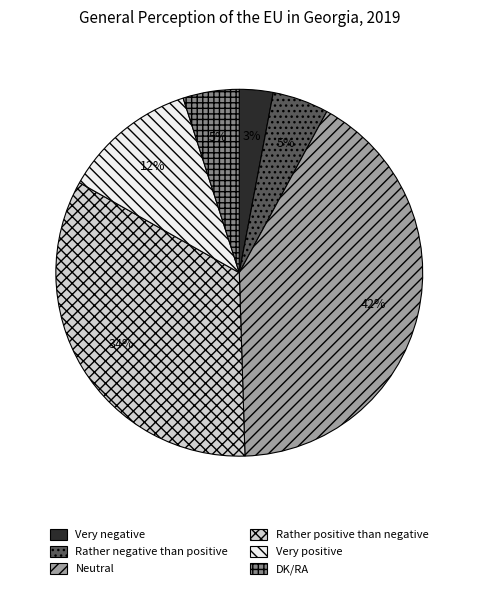

Combined, do Very positive and Rather negative than positive account for over 50%?

No